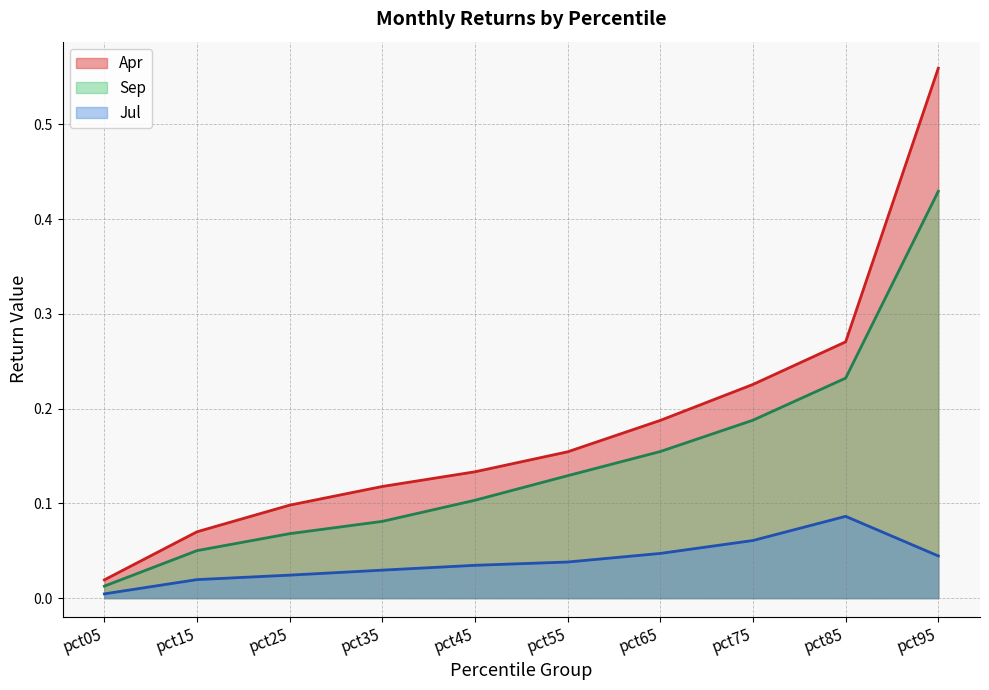

True or false: Apr and Sep cross at least once.

False